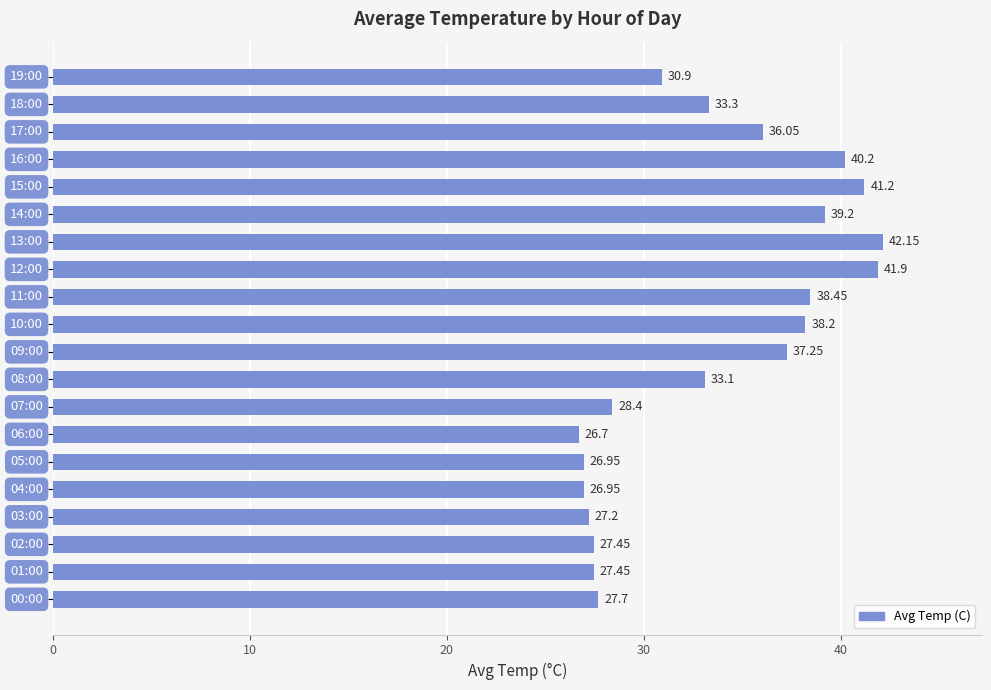

What is the average value?

33.5